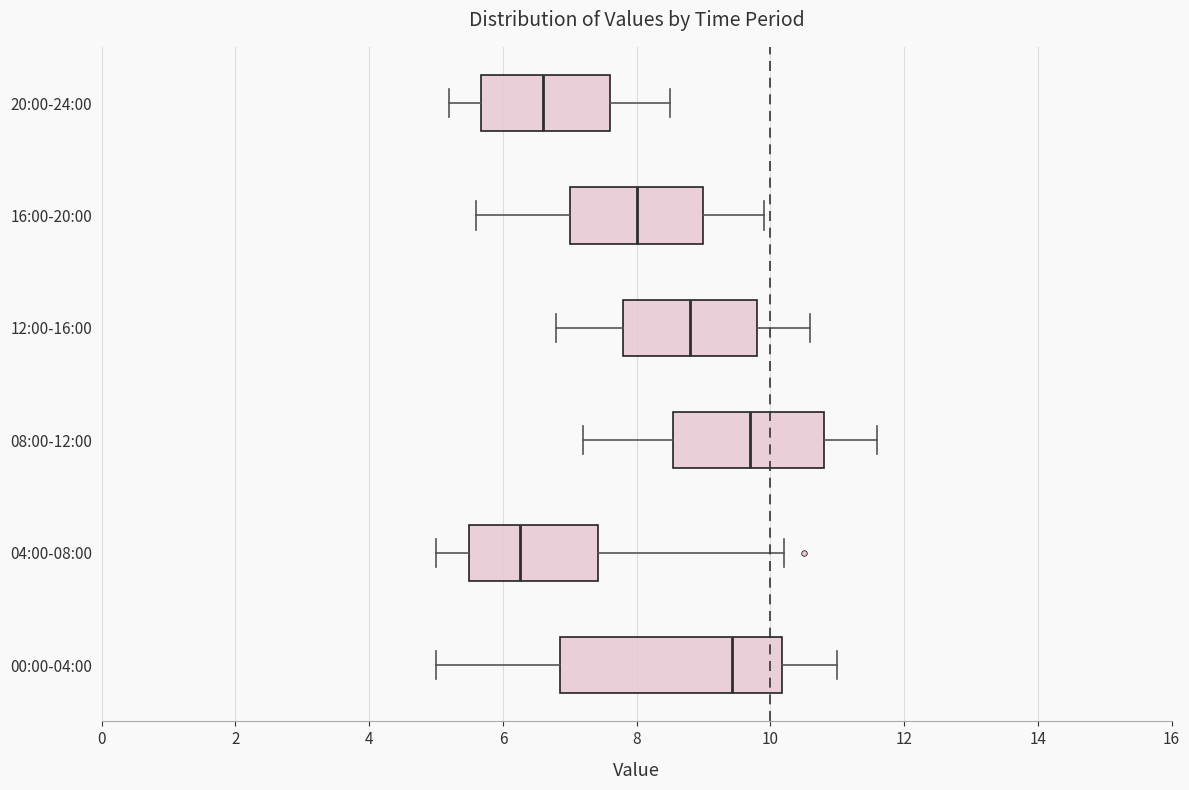

Which box has the furthest to the left median line?

04:00-08:00